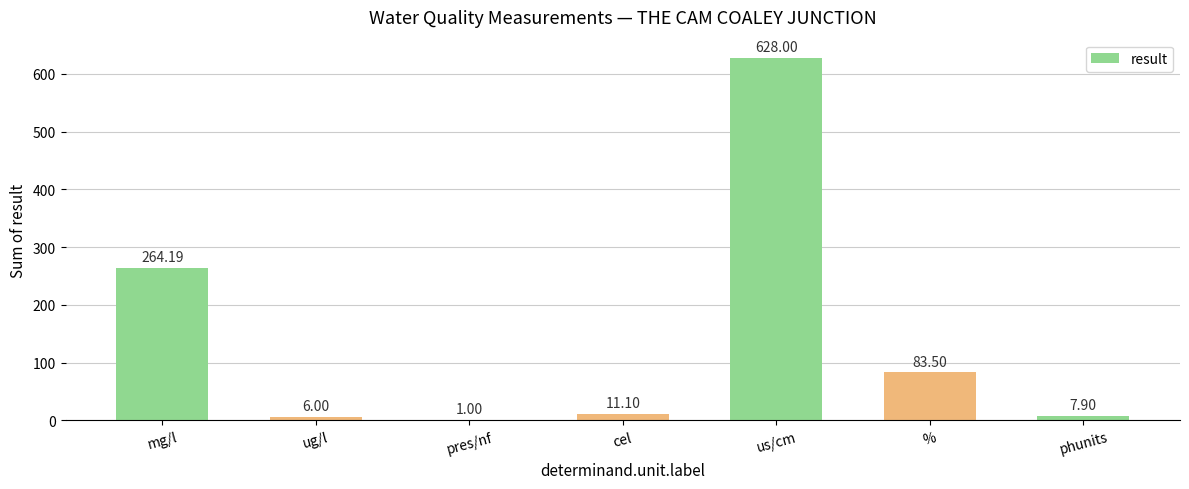

How many series are shown in this chart?

1